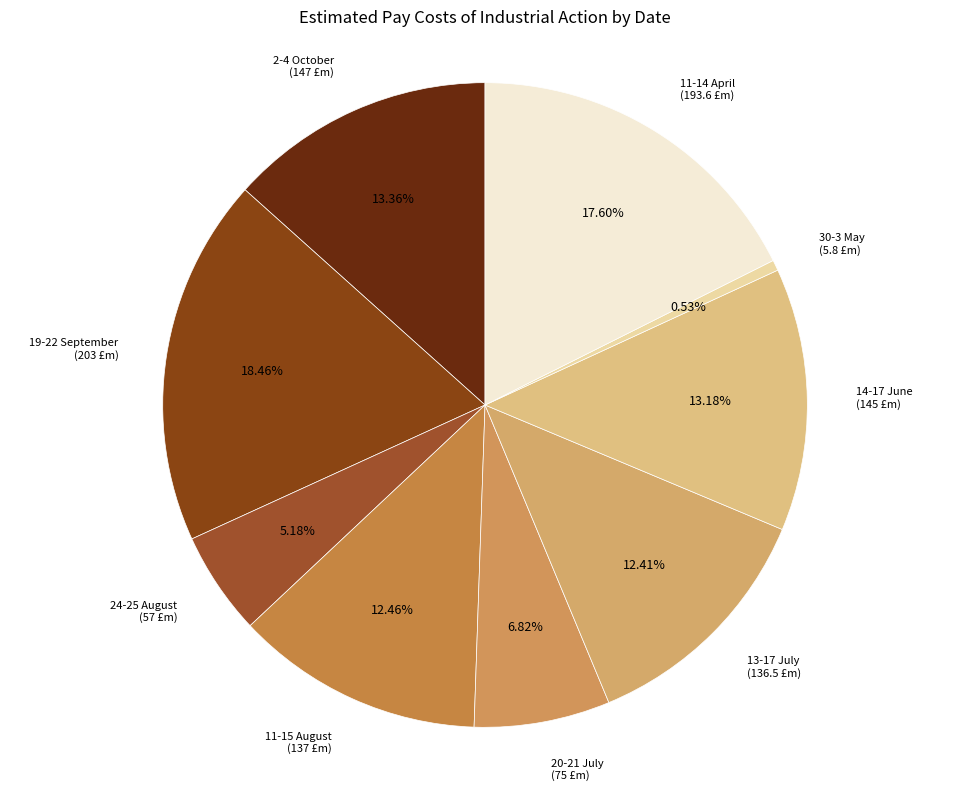

How many slices are in this pie chart?

9